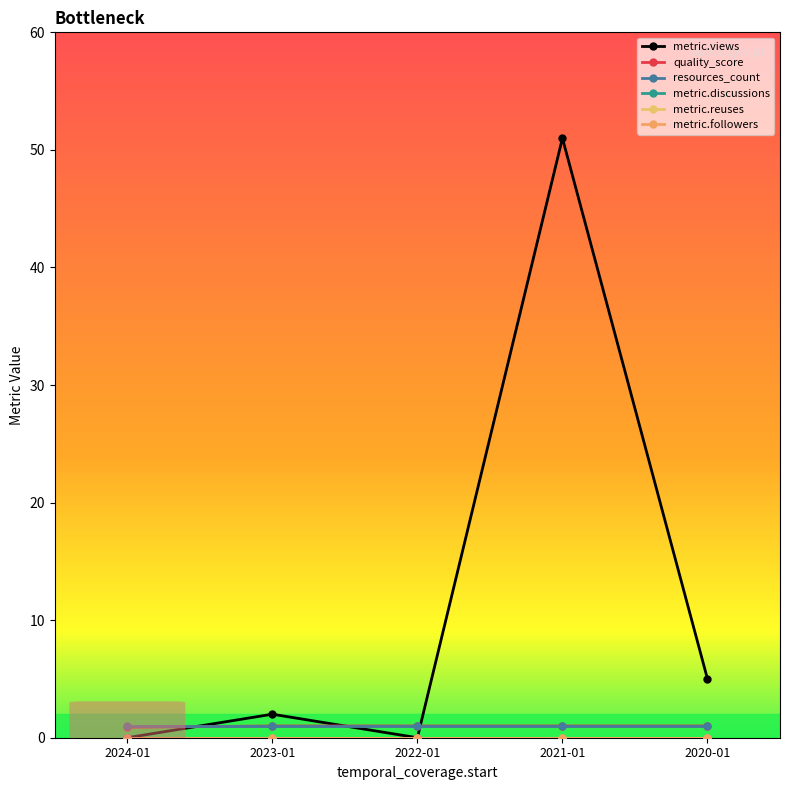

Is this an area chart (filled region under the line)?

No